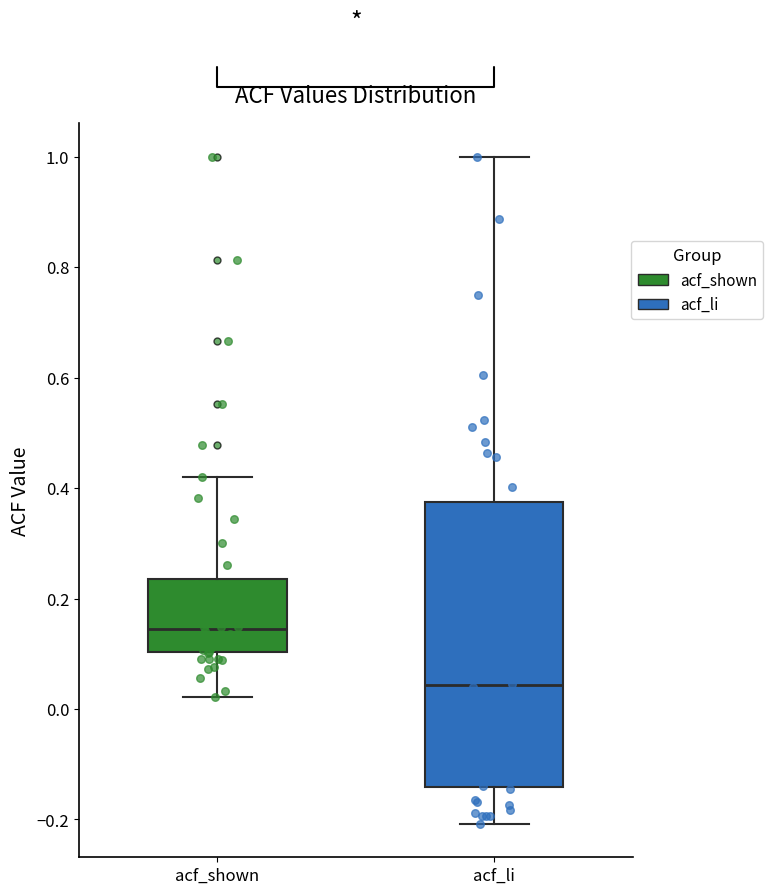

Which box's median line is the highest?

acf_shown